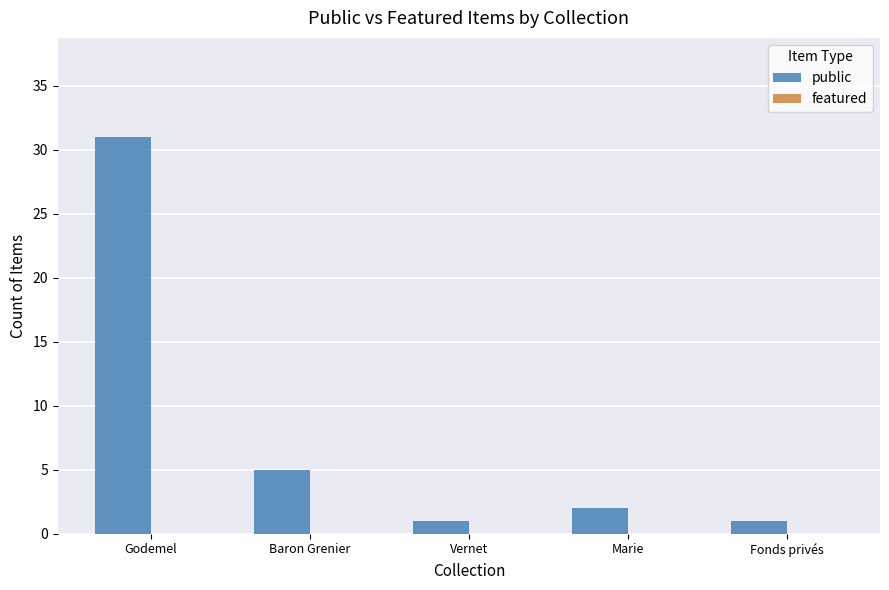

Which category has the highest value across all series?

Godemel